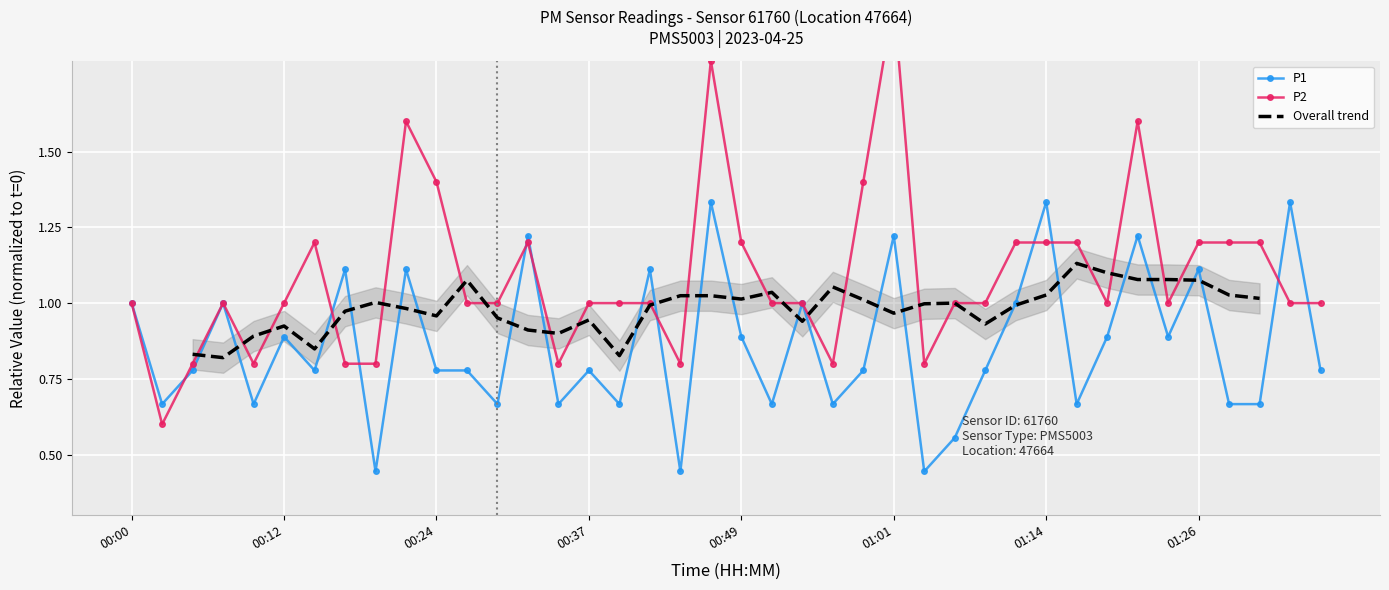

Reading right to left, what are all the values shown in this chart?

P1: 01:36=0.8	01:33=1.3	01:31=0.7	01:29=0.7	01:26=1.1	01:24=0.9	01:21=1.2	01:19=0.9	01:16=0.7	01:14=1.3	01:11=1.0	01:09=0.8	01:06=0.6	01:04=0.4	01:01=1.2	00:59=0.8	00:56=0.7	00:54=1.0	00:52=0.7	00:49=0.9	00:47=1.3	00:44=0.4	00:42=1.1	00:39=0.7	00:37=0.8	00:34=0.7	00:32=1.2	00:29=0.7	00:27=0.8	00:24=0.8	00:22=1.1	00:20=0.4	00:17=1.1	00:15=0.8	00:12=0.9	00:10=0.7	00:07=1.0	00:05=0.8	00:02=0.7	00:00=1.0
P2: 01:36=1.0	01:33=1.0	01:31=1.2	01:29=1.2	01:26=1.2	01:24=1.0	01:21=1.6	01:19=1.0	01:16=1.2	01:14=1.2	01:11=1.2	01:09=1.0	01:06=1.0	01:04=0.8	01:01=2.0	00:59=1.4	00:56=0.8	00:54=1.0	00:52=1.0	00:49=1.2	00:47=1.8	00:44=0.8	00:42=1.0	00:39=1.0	00:37=1.0	00:34=0.8	00:32=1.2	00:29=1.0	00:27=1.0	00:24=1.4	00:22=1.6	00:20=0.8	00:17=0.8	00:15=1.2	00:12=1.0	00:10=0.8	00:07=1.0	00:05=0.8	00:02=0.6	00:00=1.0